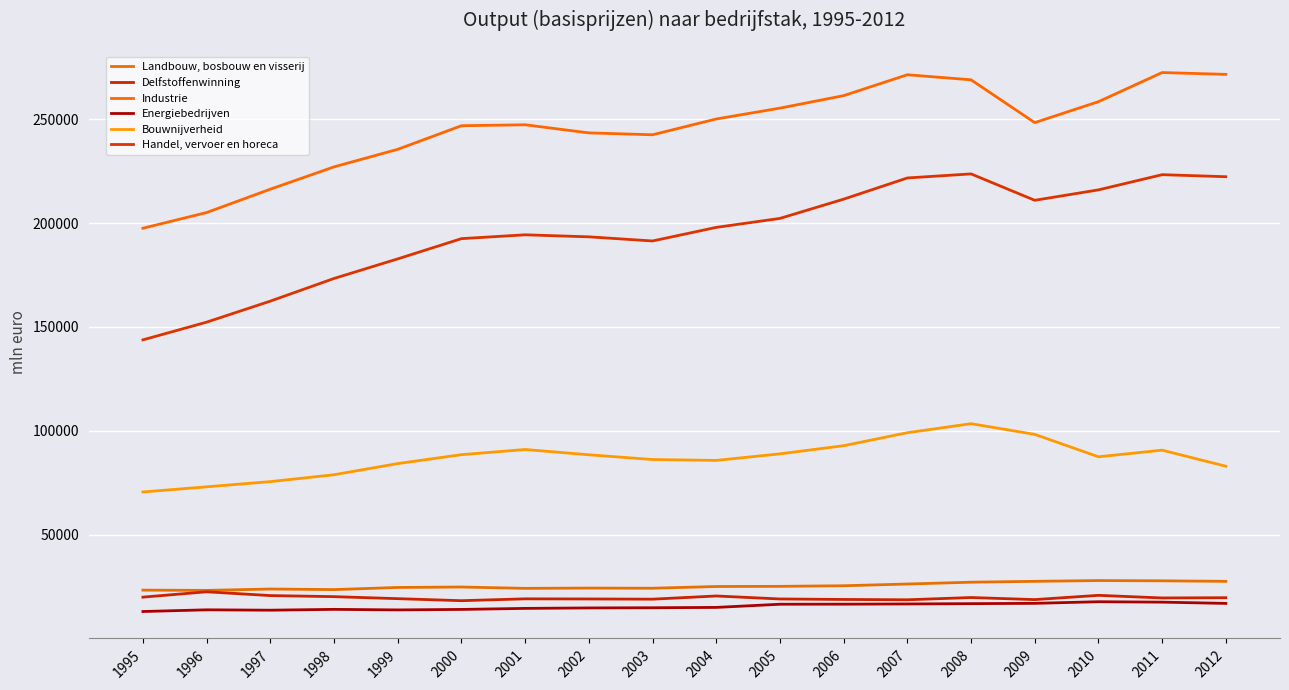

Is the value of Delfstoffenwinning at 2002 greater than the value of Bouwnijverheid at 2012?

No